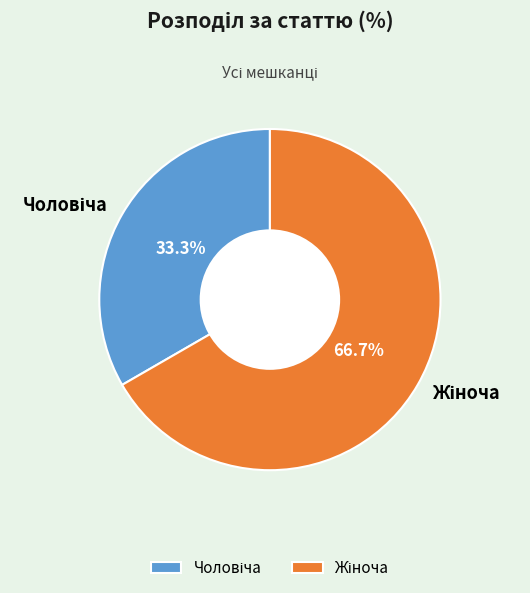

Is there a majority slice in this chart?

Yes